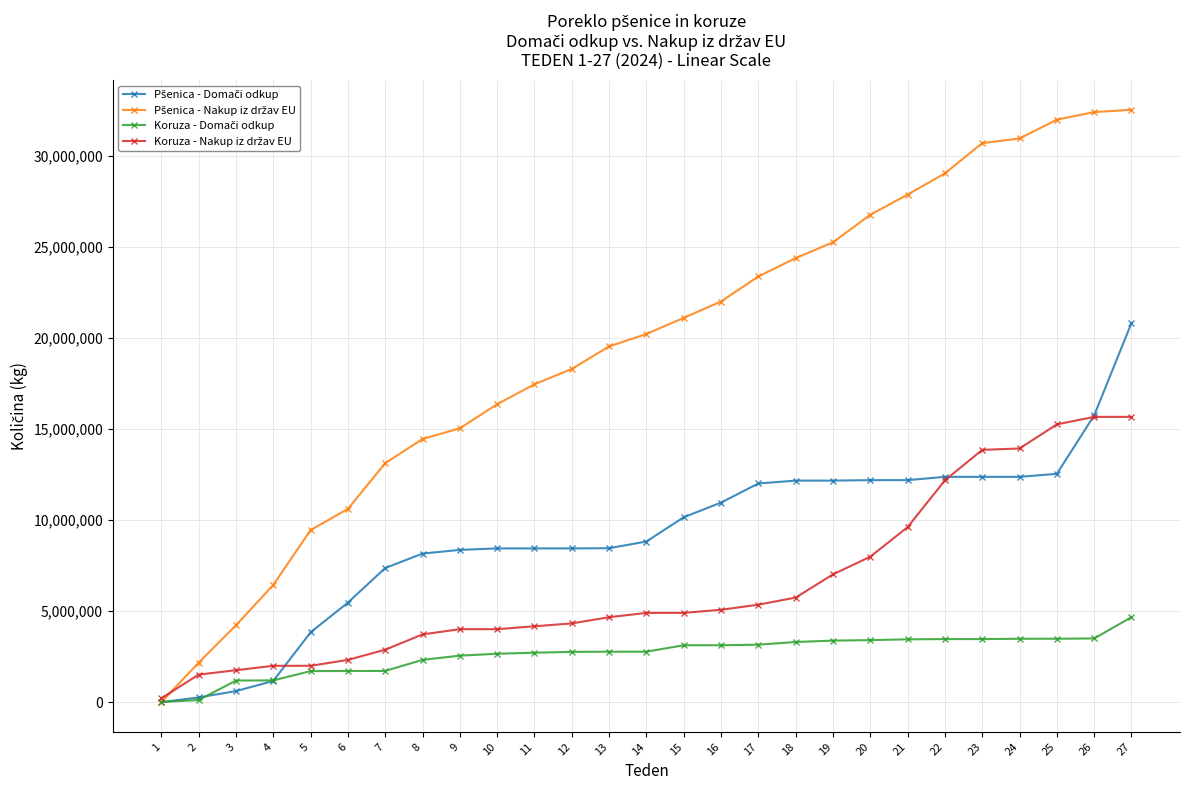

What is the maximum value shown in the chart?

32527366